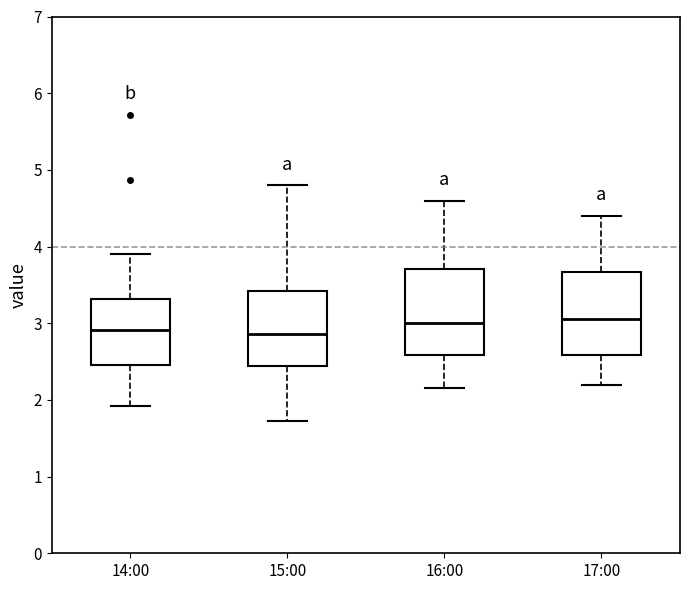

Reading left to right, read every box against the y-axis: the position of its median line, the range the box covers, and the ends of its whiskers. The values are not printed on the chart, so give them approximately, as read against the axis.

14:00: median 2.9, box 2.5 to 3.3, whiskers 1.9 to 3.9
15:00: median 2.9, box 2.4 to 3.4, whiskers 1.7 to 4.8
16:00: median 3.0, box 2.6 to 3.7, whiskers 2.2 to 4.6
17:00: median 3.1, box 2.6 to 3.7, whiskers 2.2 to 4.4